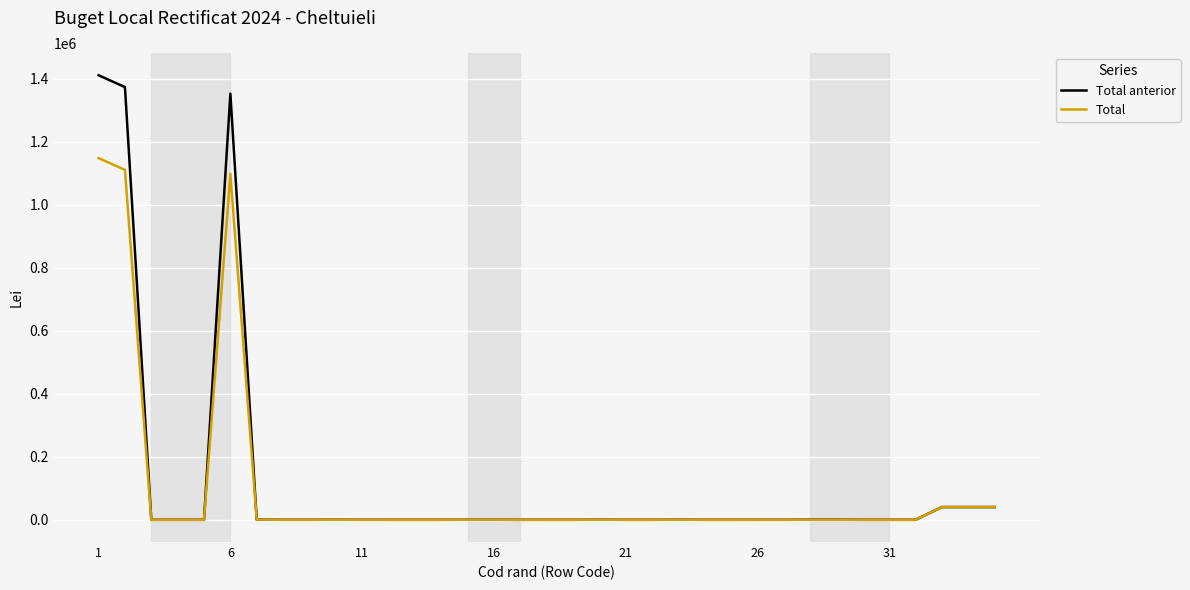

What is the maximum value shown in the chart?

1411409